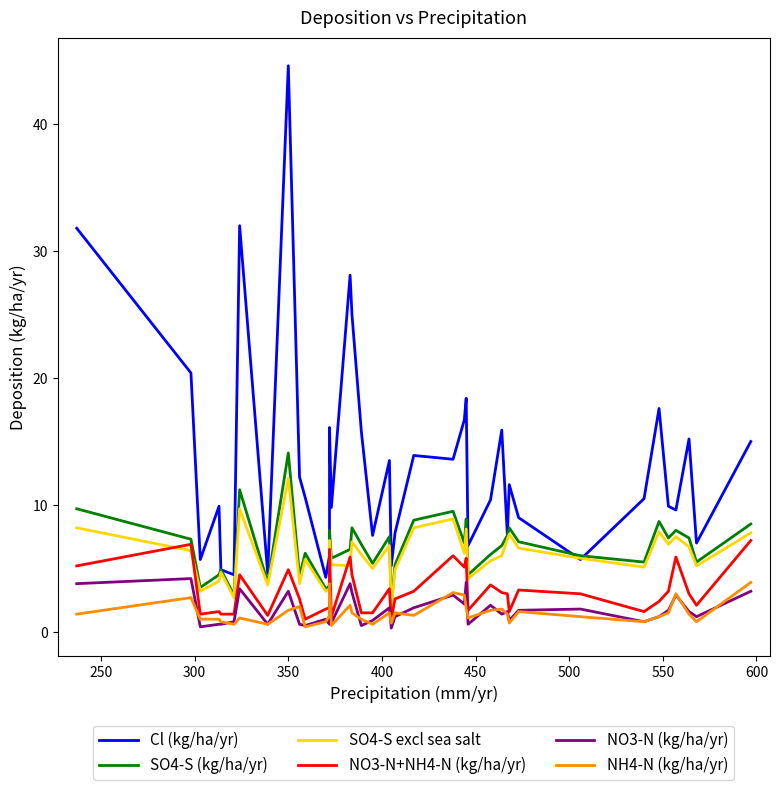

What is the value of the SO4-S excl sea salt point at the 8th from the left?

3.7